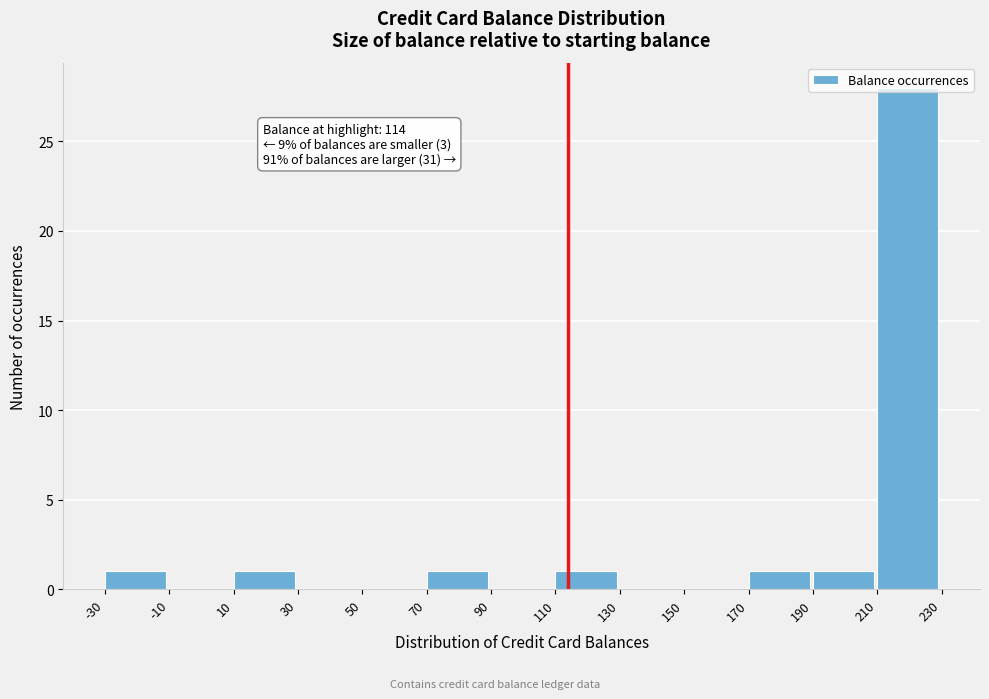

Which range on the x-axis has the tallest bar?

210 to 230